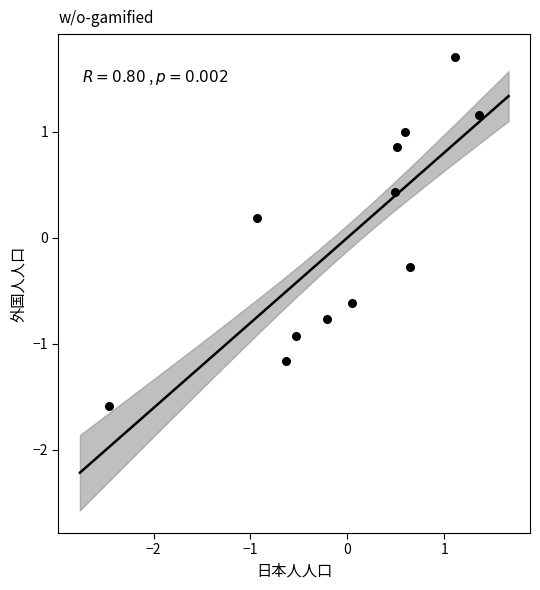

What is the range of X values (max minus min)?

3.8